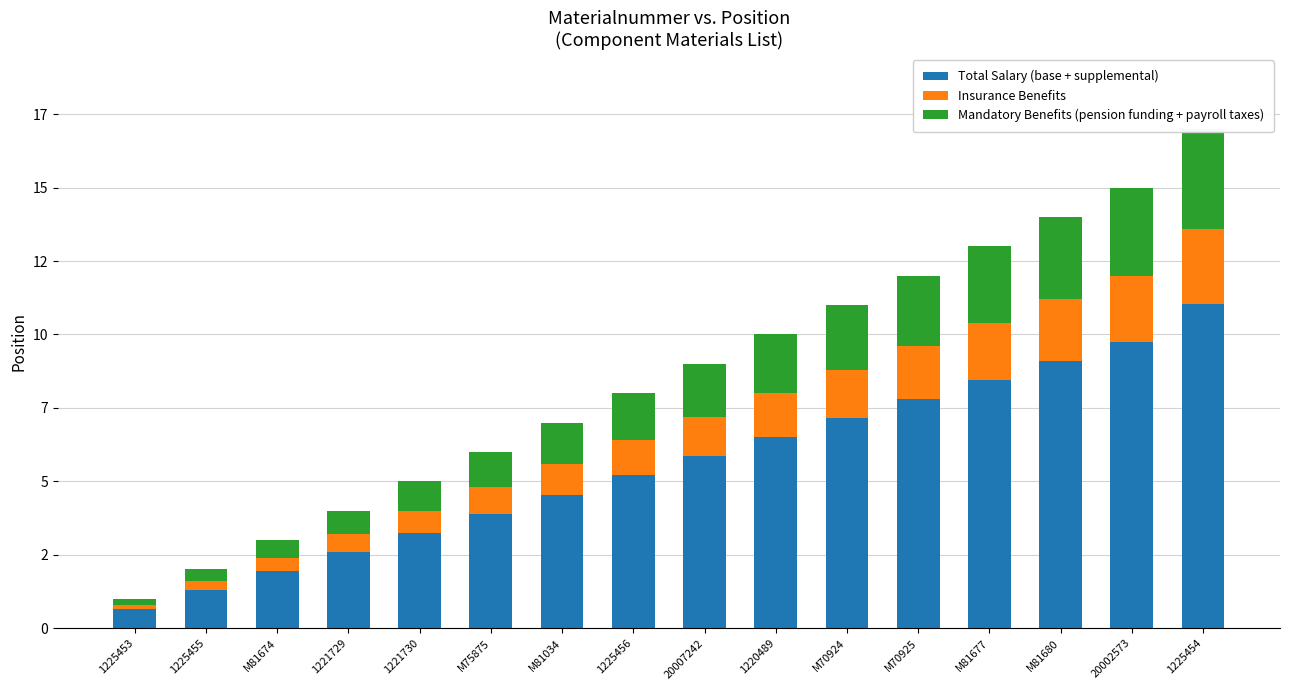

What is the label of the 11th bar from the left?

M70924